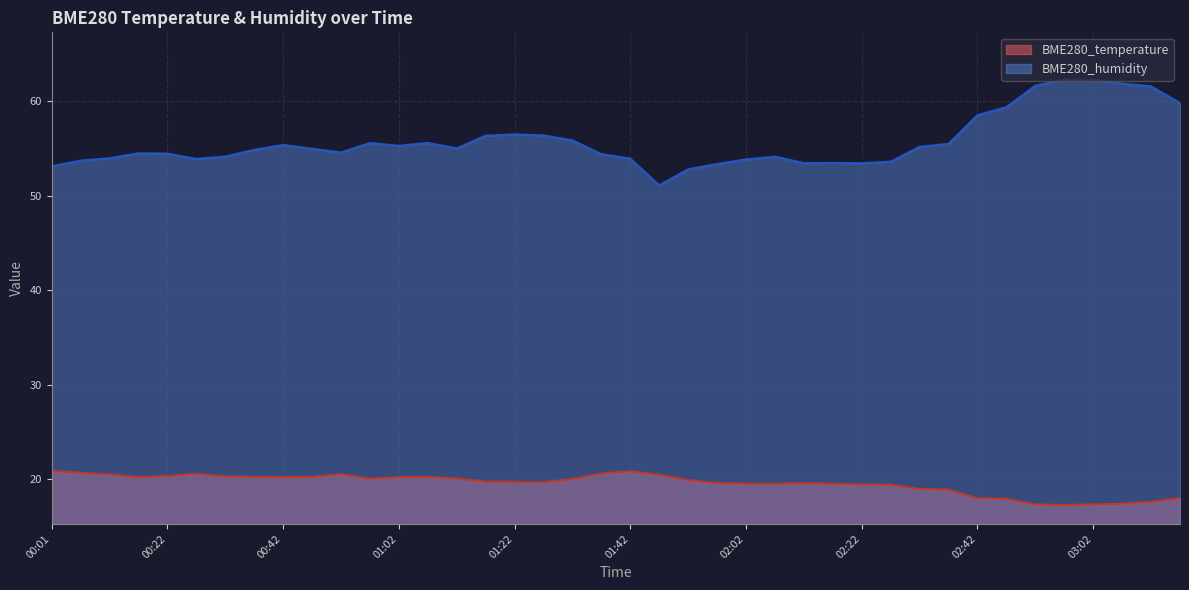

Reading right to left, extract all data points from this chart.

BME280_temperature: 03:18=18.0	03:13=17.6	03:08=17.4	03:02=17.4	02:57=17.3	02:52=17.4	02:47=17.9	02:42=18.0	02:37=18.9	02:32=19.0	02:27=19.4	02:22=19.5	02:17=19.5	02:12=19.6	02:07=19.5	02:02=19.6	01:57=19.6	01:52=19.9	01:47=20.5	01:42=20.9	01:37=20.6	01:32=20.0	01:27=19.7	01:22=19.7	01:17=19.8	01:12=20.1	01:07=20.3	01:02=20.2	00:57=20.1	00:52=20.6	00:47=20.3	00:42=20.2	00:37=20.3	00:32=20.3	00:27=20.6	00:22=20.4	00:17=20.2	00:12=20.5	00:07=20.7	00:01=20.9
BME280_humidity: 03:18=59.8	03:13=61.5	03:08=61.8	03:02=62.2	02:57=62.2	02:52=61.6	02:47=59.3	02:42=58.5	02:37=55.5	02:32=55.2	02:27=53.6	02:22=53.4	02:17=53.5	02:12=53.4	02:07=54.1	02:02=53.8	01:57=53.3	01:52=52.8	01:47=51.1	01:42=53.9	01:37=54.4	01:32=55.8	01:27=56.4	01:22=56.5	01:17=56.3	01:12=55.0	01:07=55.6	01:02=55.3	00:57=55.6	00:52=54.6	00:47=55.0	00:42=55.4	00:37=54.8	00:32=54.1	00:27=53.9	00:22=54.4	00:17=54.5	00:12=54.0	00:07=53.7	00:01=53.1